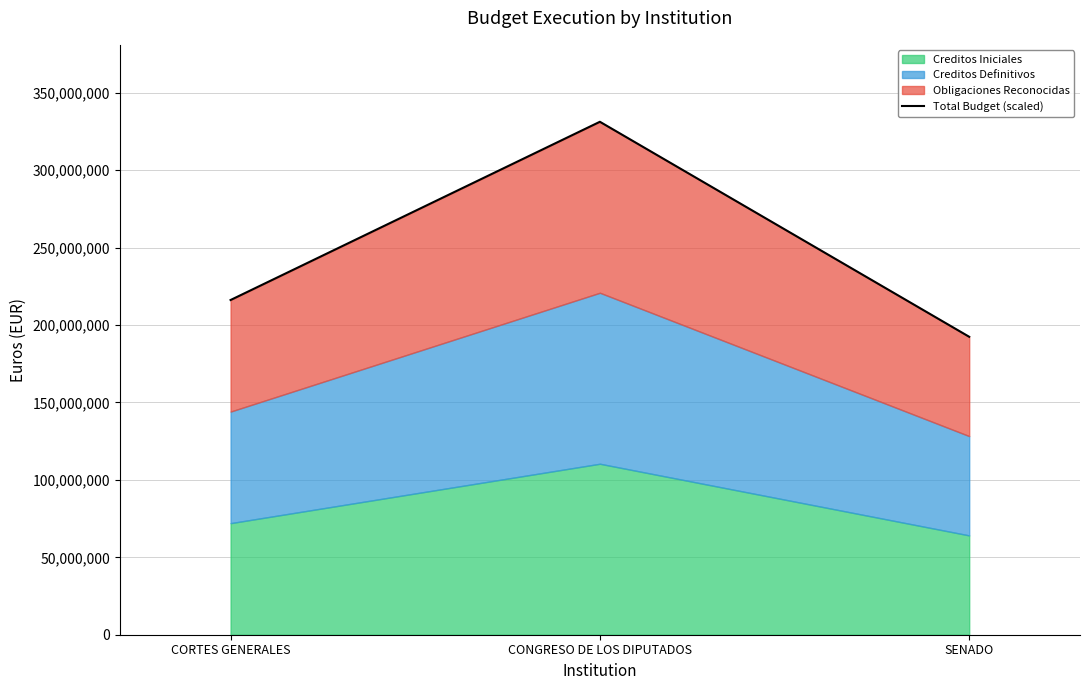

Rank the categories by value from highest to lowest.

CONGRESO DE LOS DIPUTADOS, CORTES GENERALES, SENADO